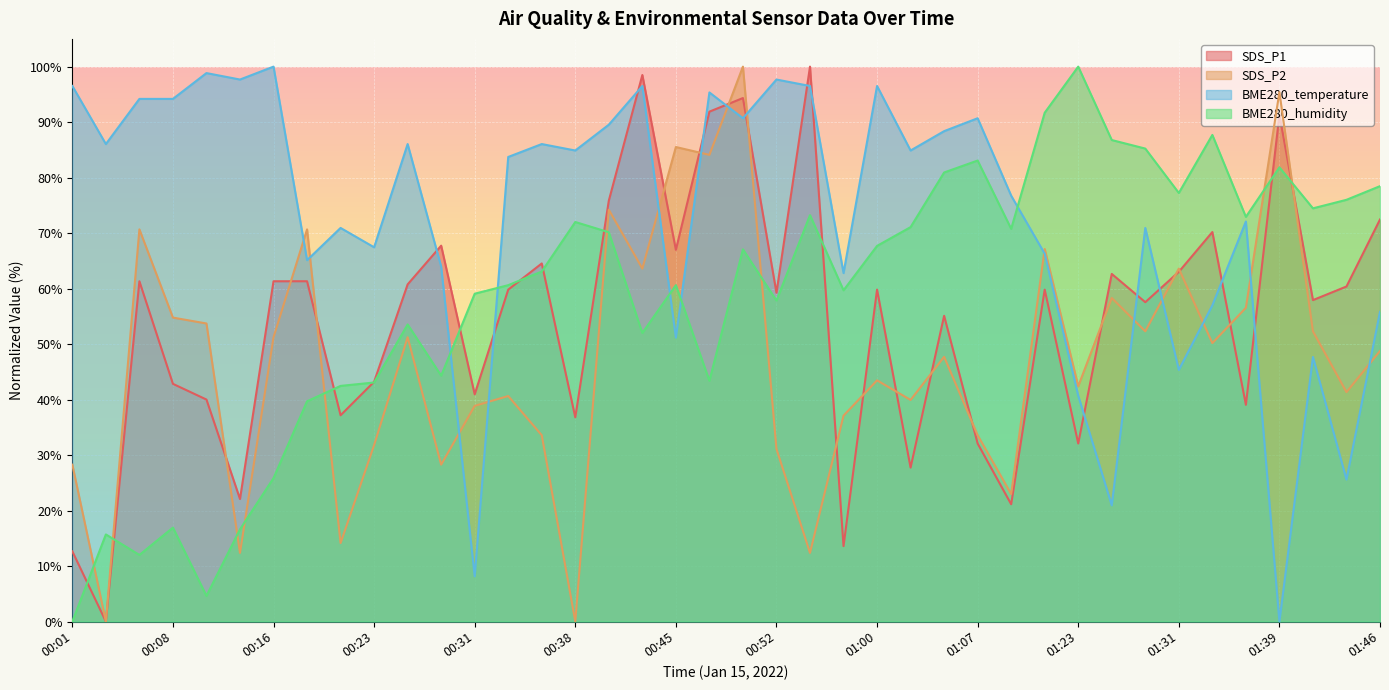

What is the difference between the second highest and second lowest values in the SDS_P1 series?

85.8